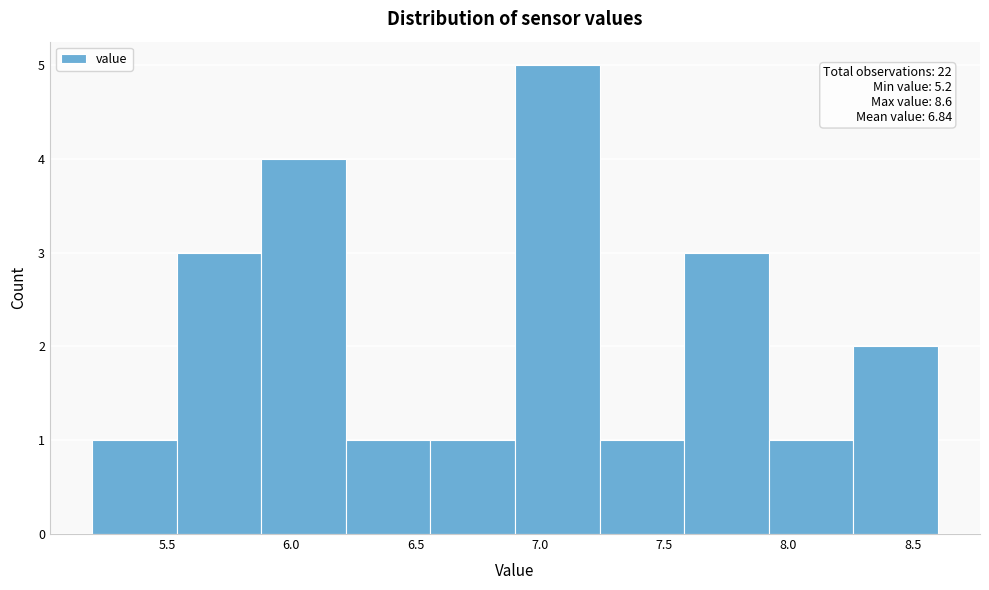

Which range on the x-axis has the tallest bar?

6.90 to 7.24